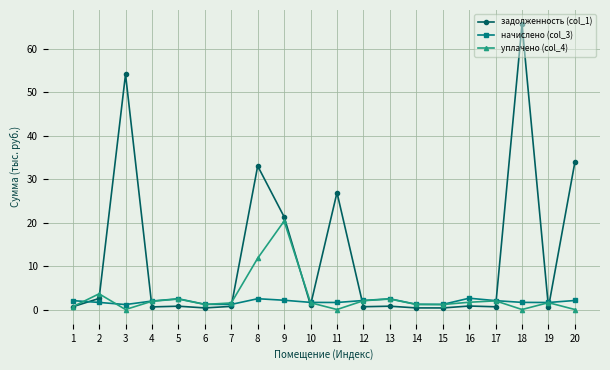

What is the spread (max minus min) of values at 10?

0.6